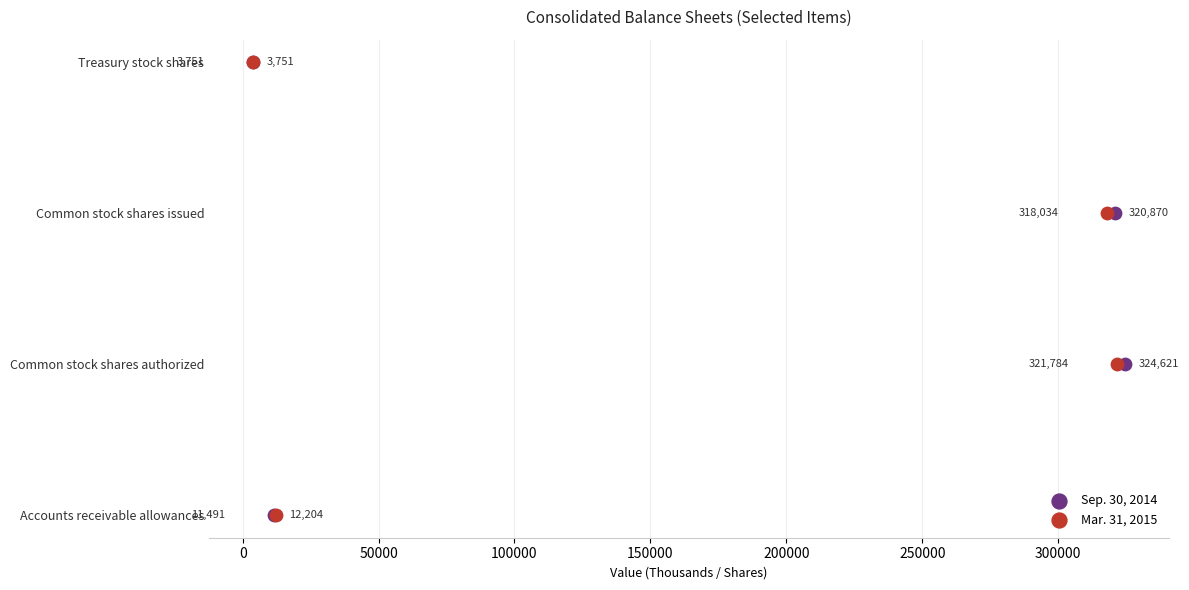

Which series reaches the minimum Y coordinate?

Sep. 30, 2014